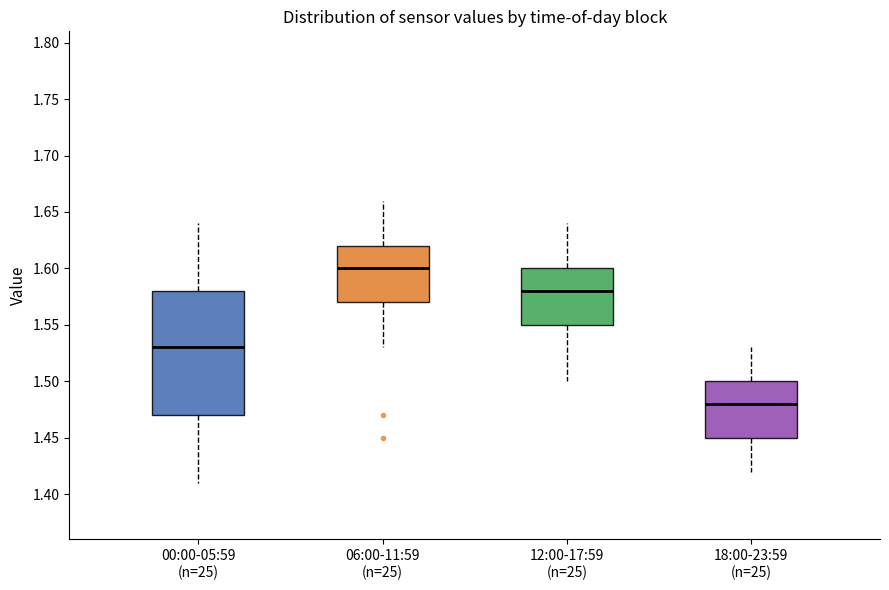

Comparing the boxes themselves (not the whiskers), which one is the tallest?

00:00-05:59 (n=25)